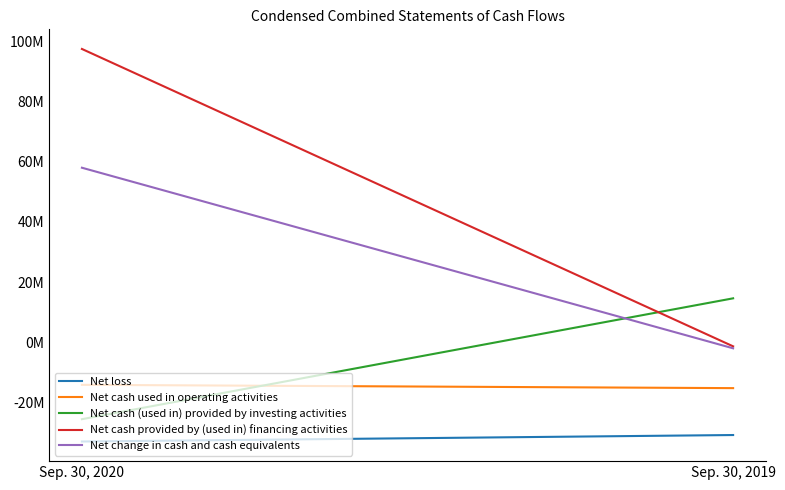

What is the sum of all Net change in cash and cash equivalents values?

56070000